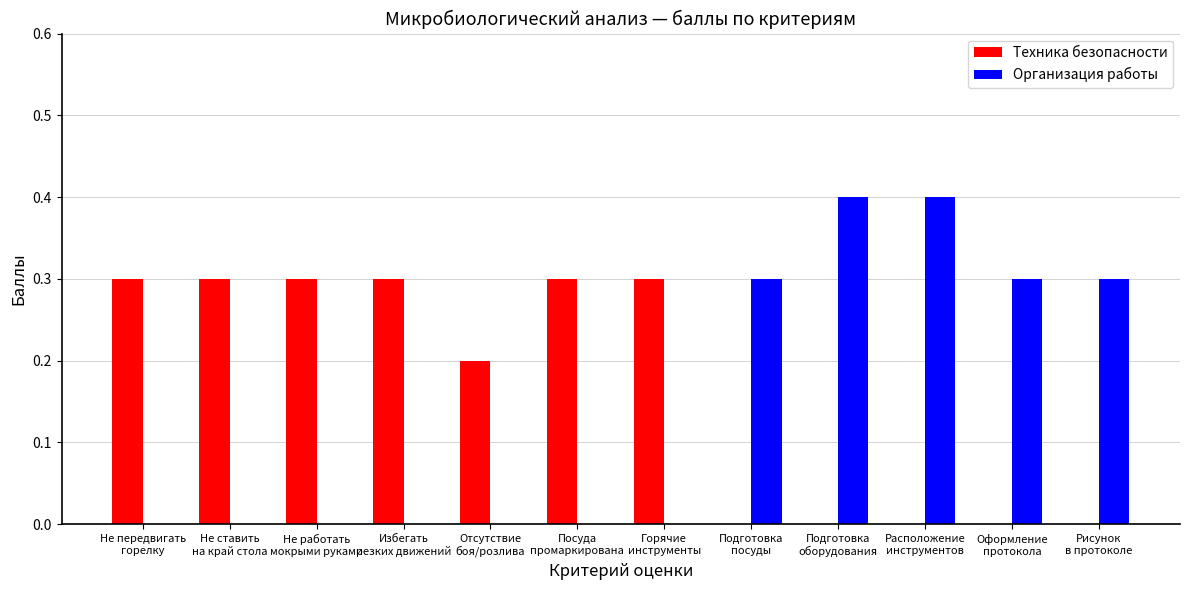

What is the maximum value for Организация работы?

0.4